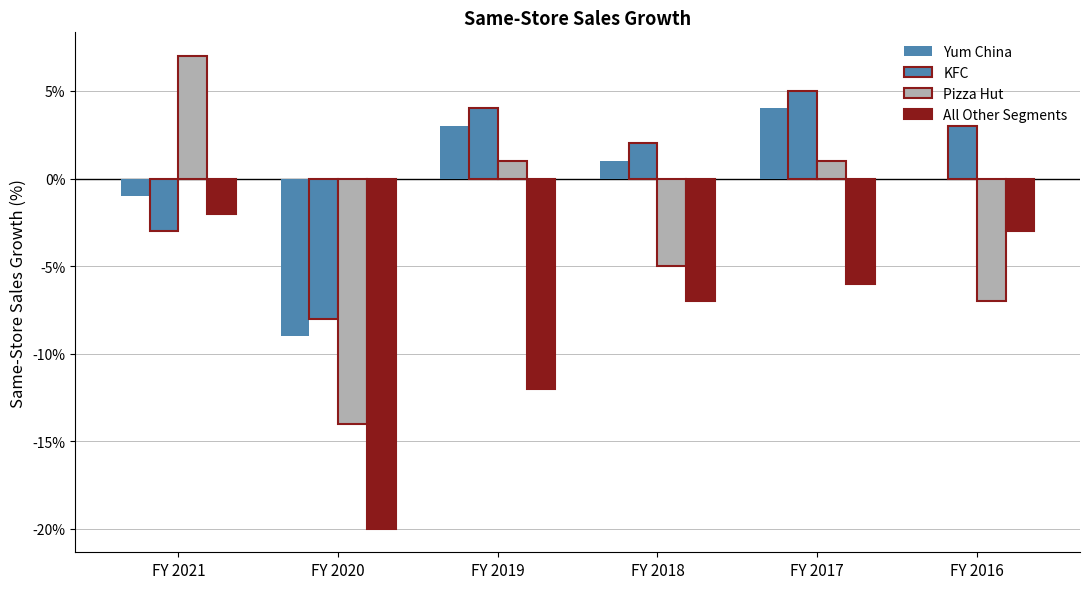

Where does the Pizza Hut series first go above 1?

FY 2021